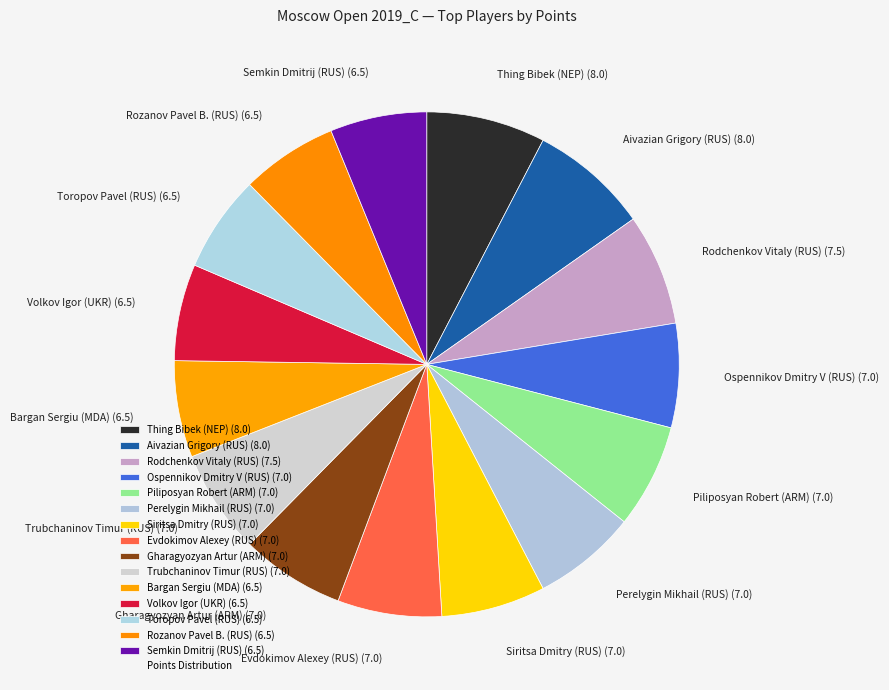

What is the ratio of the value at Evdokimov Alexey (RUS) (7.0) to the value at Rozanov Pavel B. (RUS) (6.5)?

1.1